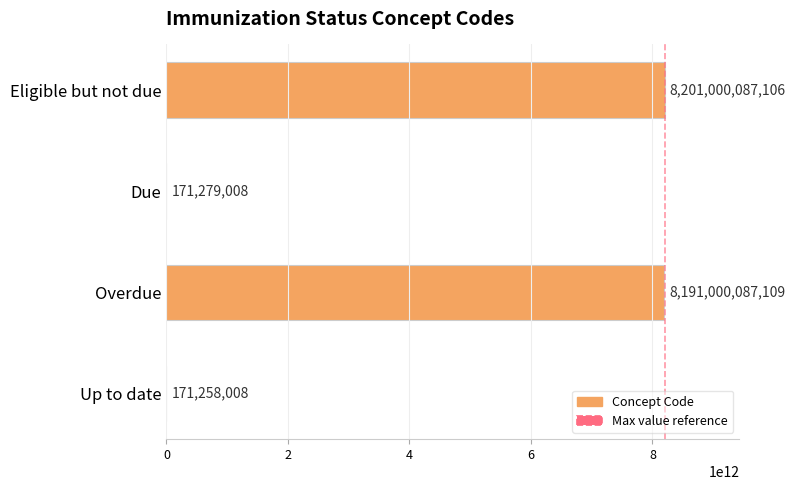

What is the ratio of the value at Due to the value at Up to date?

1.0